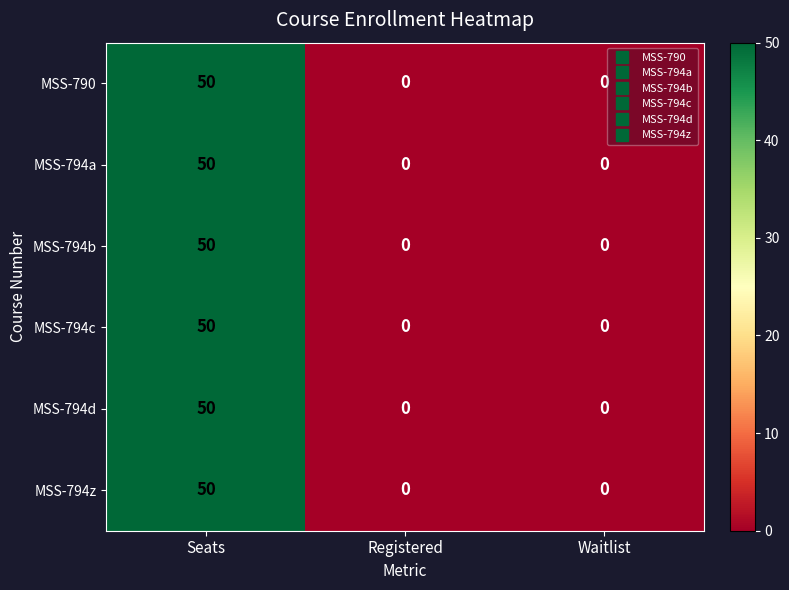

Count the number of data series in this chart.

6